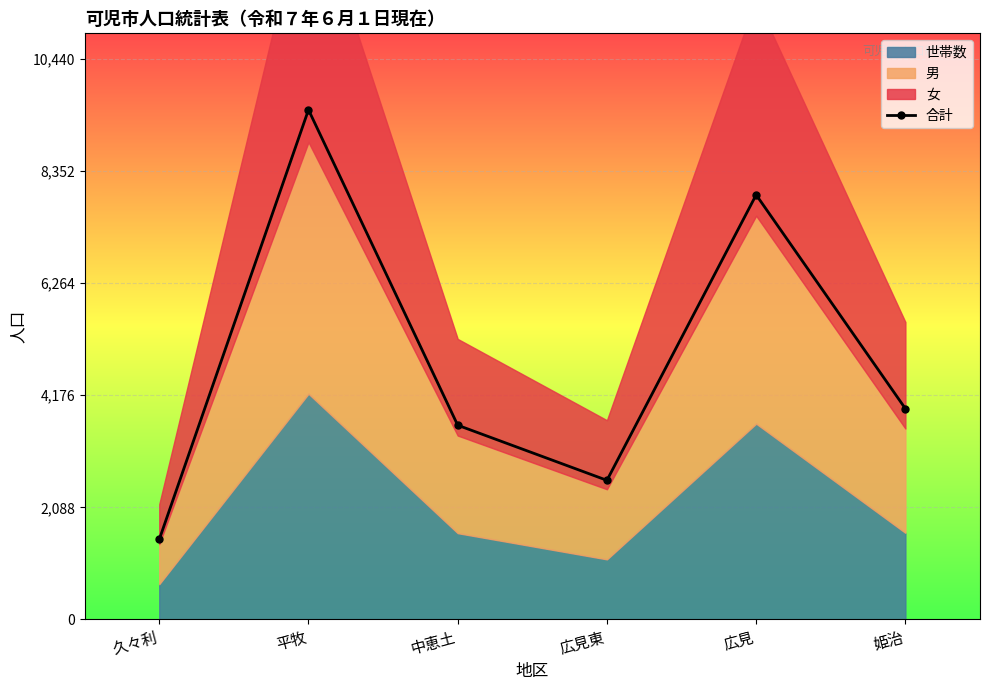

At which category does the data reach its first local valley?

広見東